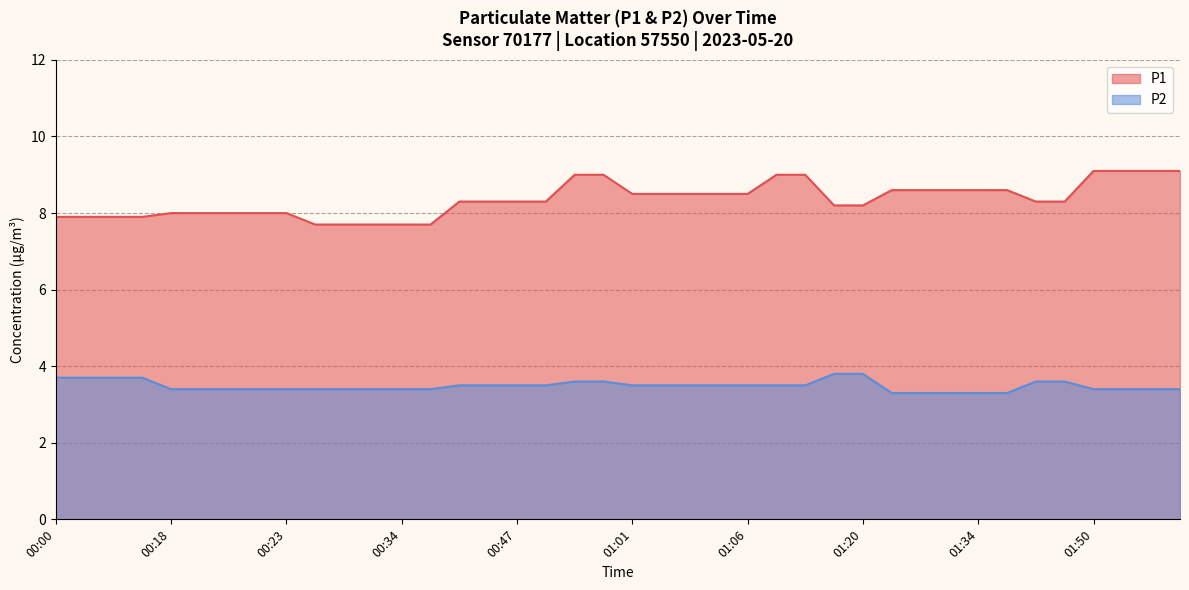

Rank the series at 01:01 from highest to lowest value.

P1, P2